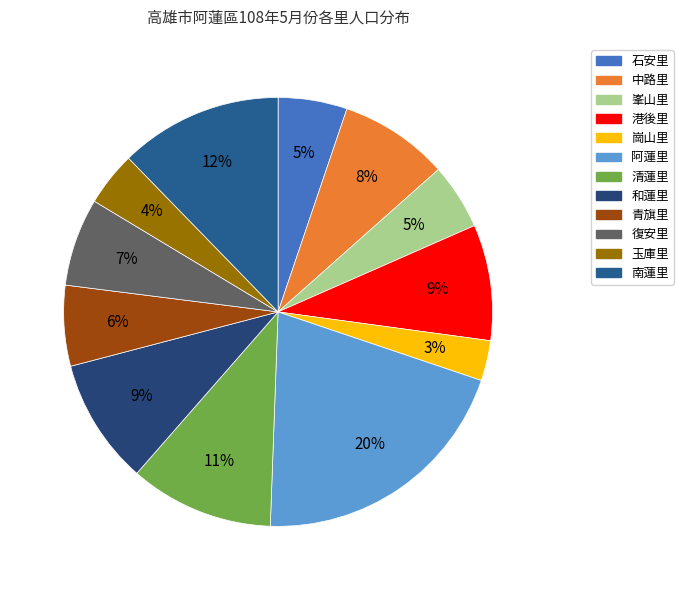

Is there a majority slice in this chart?

No